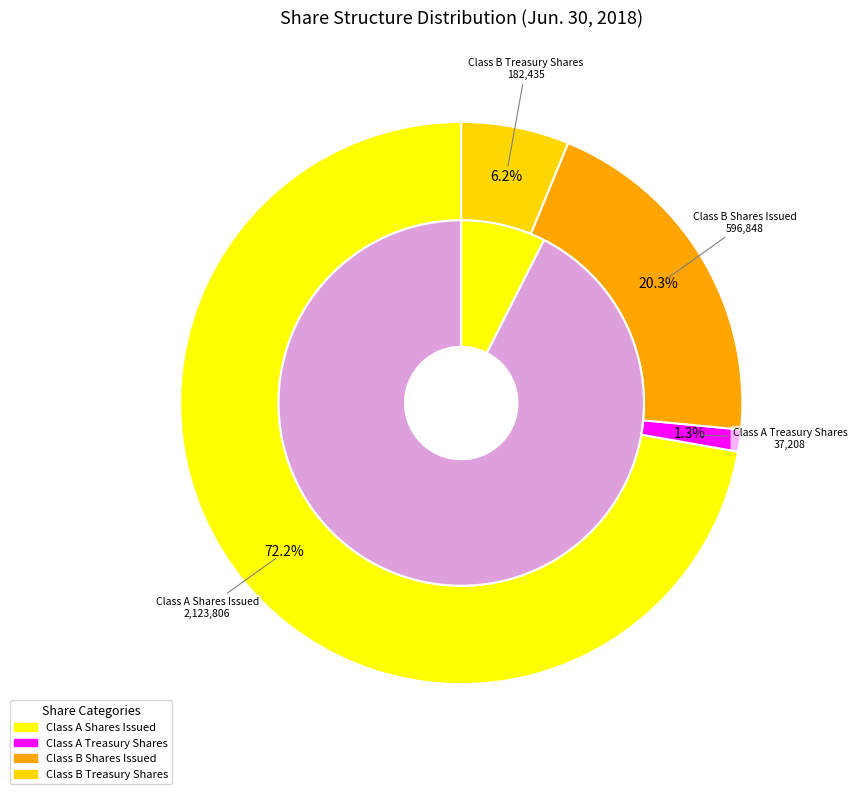

Does Class A Shares Issued represent more than half of the total?

Yes